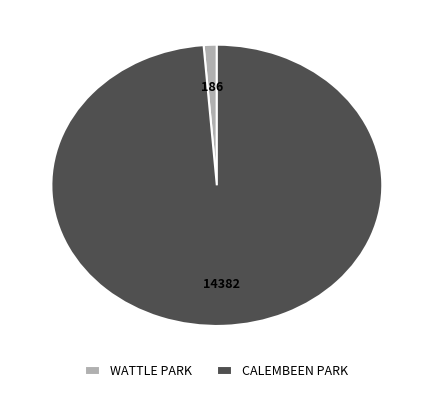

Which has a higher value, WATTLE PARK or CALEMBEEN PARK?

CALEMBEEN PARK